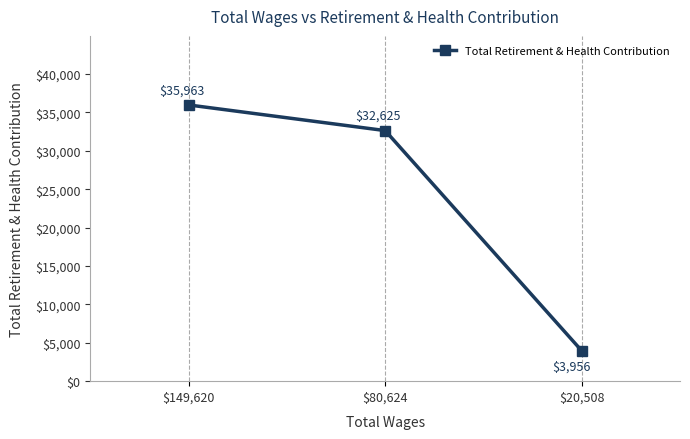

Which category has the highest value across all series?

$149,620